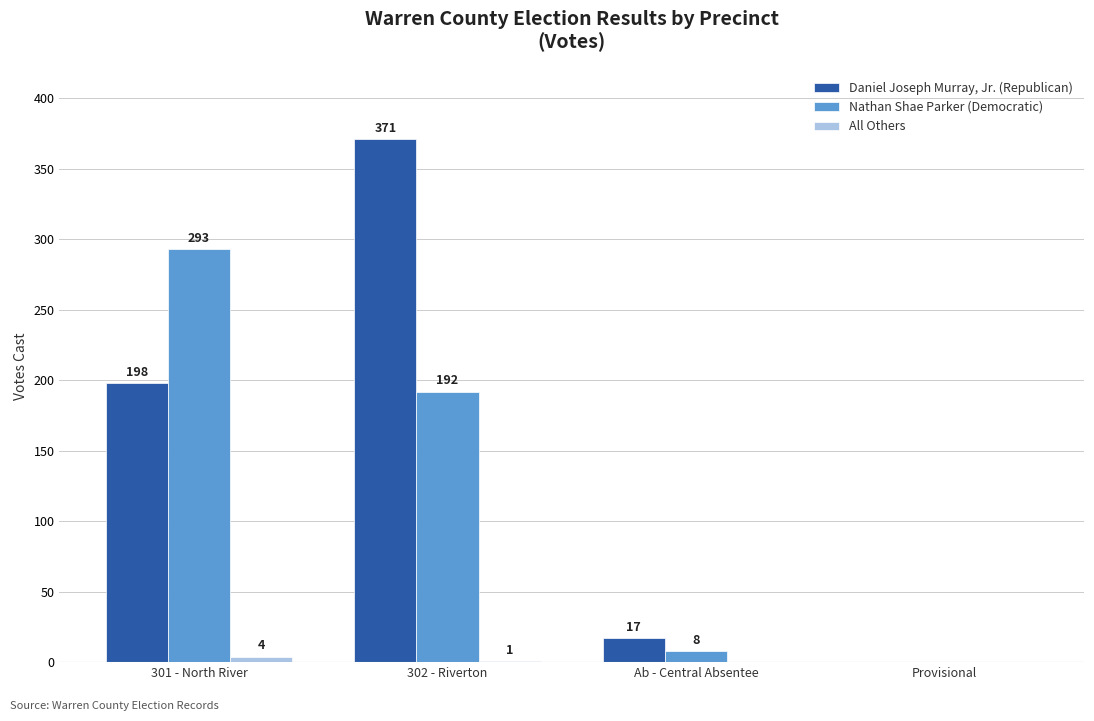

At which label does Nathan Shae Parker (Democratic) reach its peak?

301 - North River